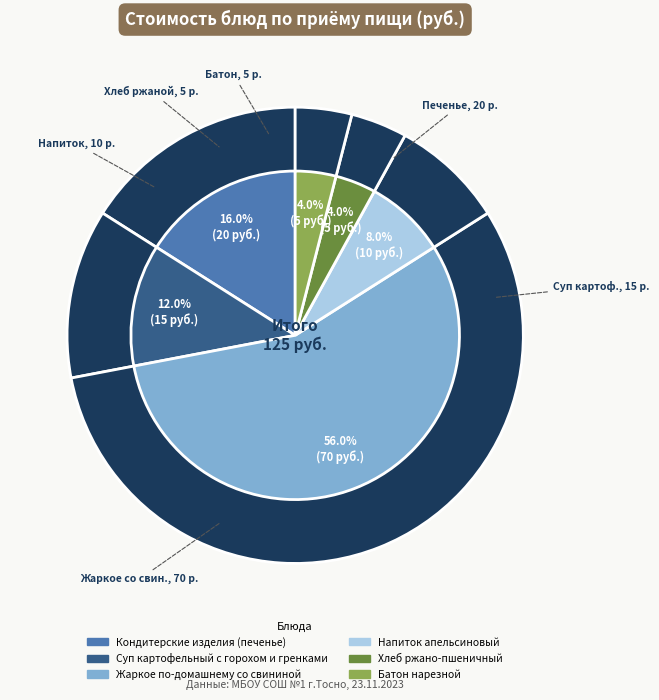

What percentage do Жаркое по-домашнему со свининой and Кондитерские изделия (печенье) together represent?

72.0%